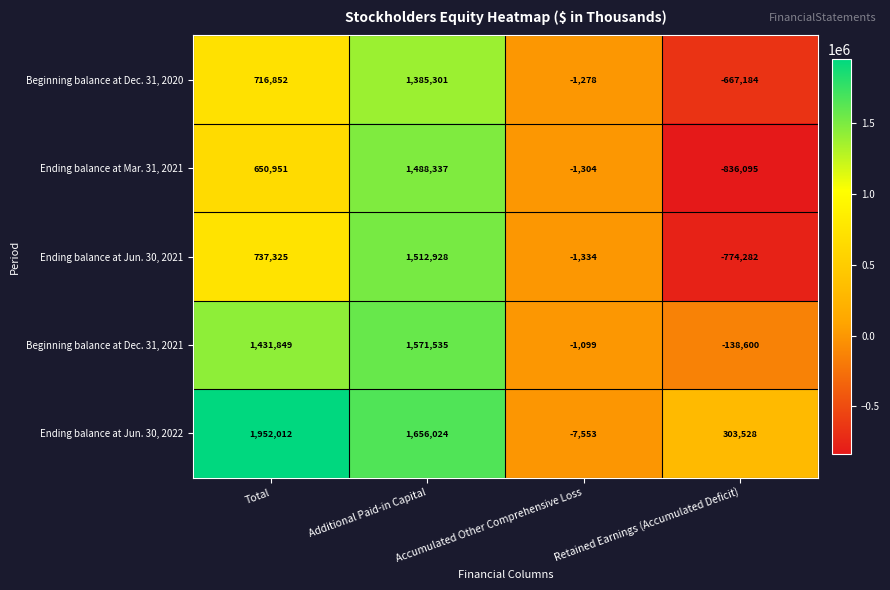

What is the total value across all series at Total?

5488989